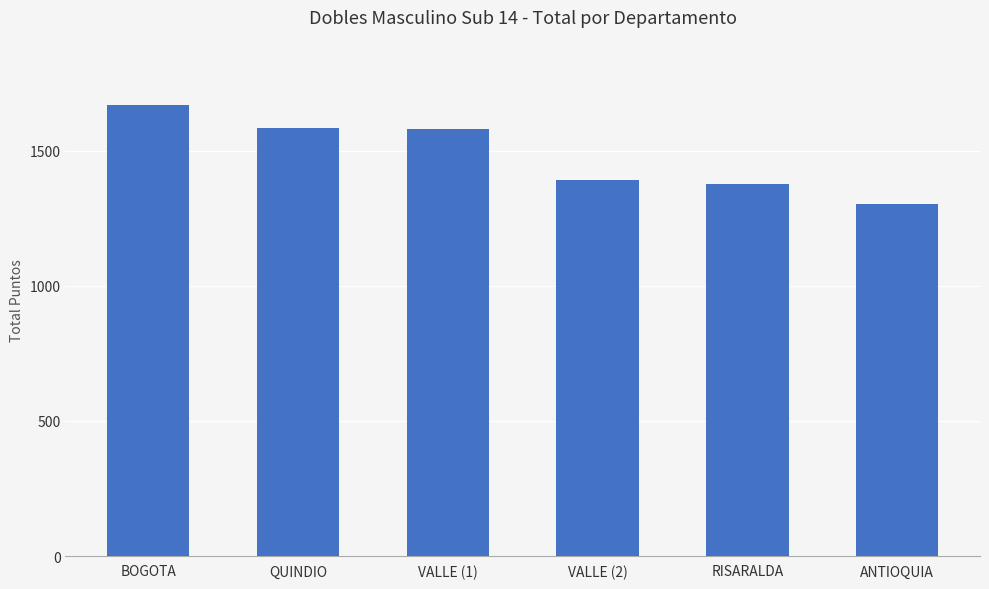

The chart shows a value of 1375 at RISARALDA. True or false?

True